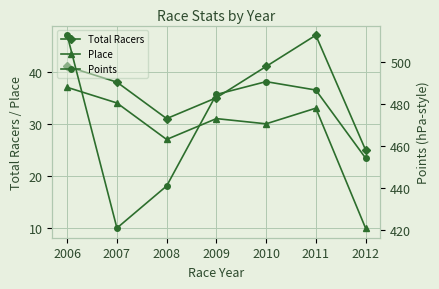

Between 2006 and 2009, which series saw the biggest shift?

Points